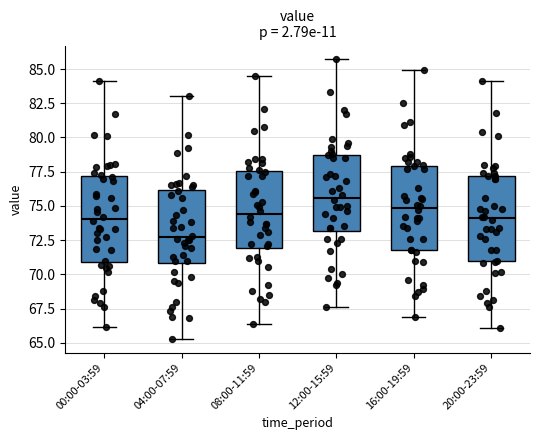

Which box's median line is the lowest?

04:00-07:59